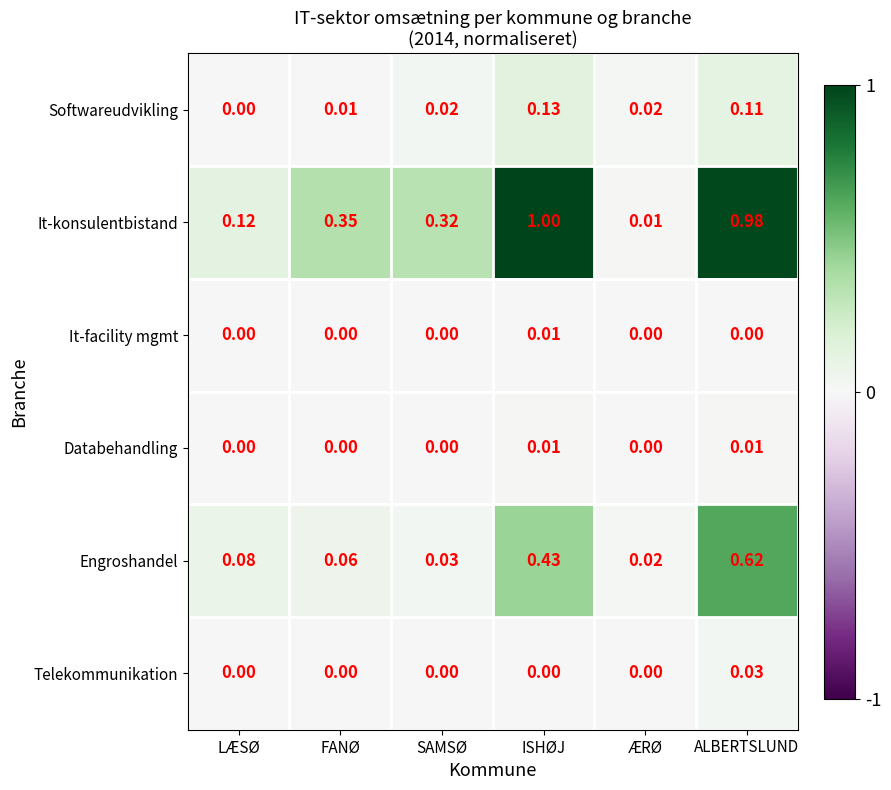

Which series changed the most between FANØ and ISHØJ?

It-konsulentbistand